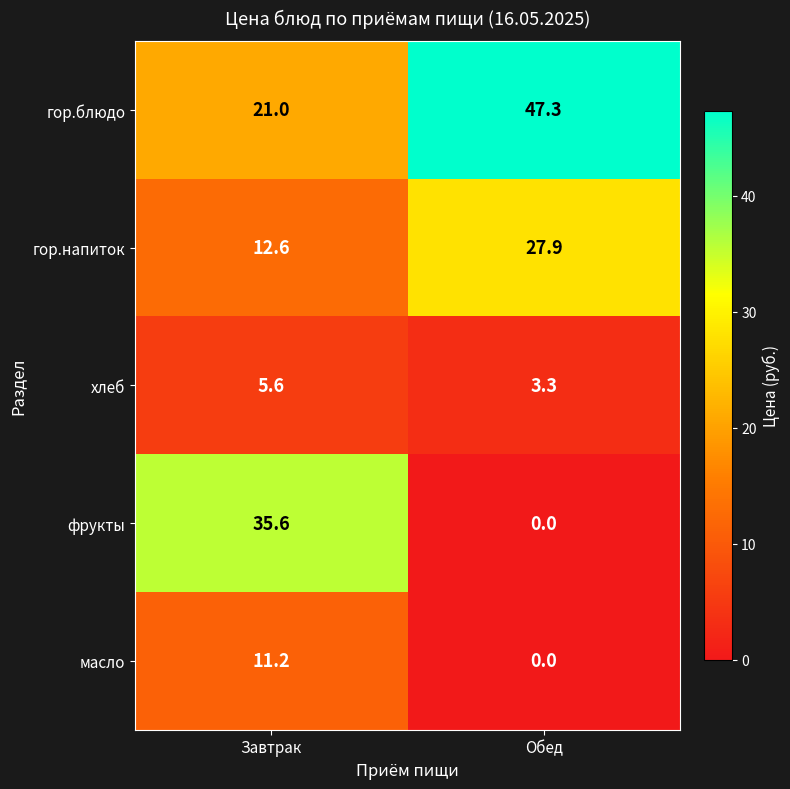

Which category has the lowest value in the масло series?

Обед